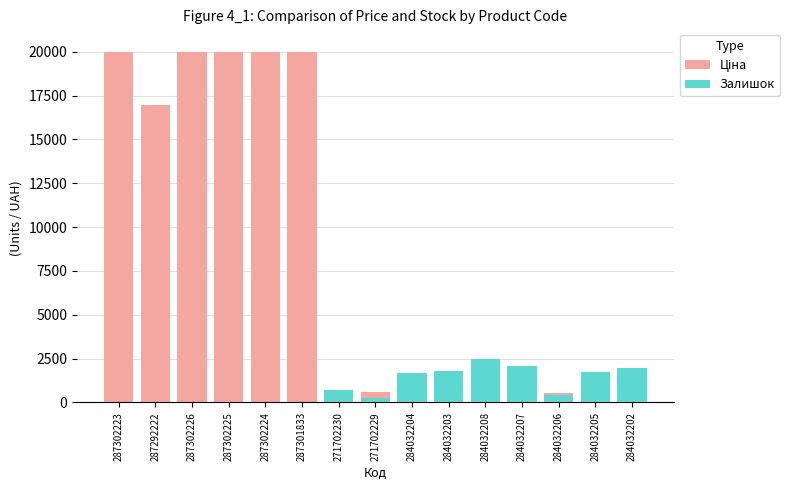

At which label does Ціна reach its peak?

287302223